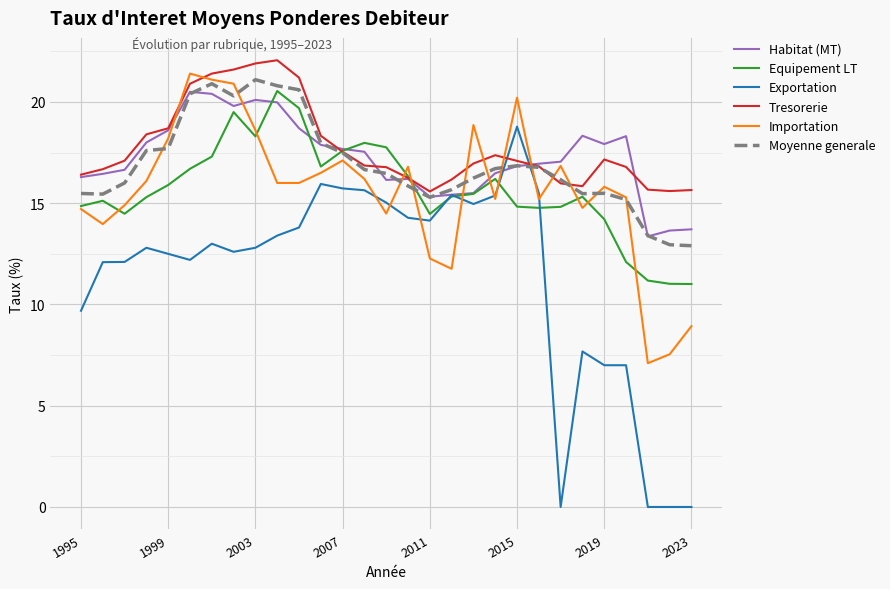

Which series has the widest spread of values?

Exportation